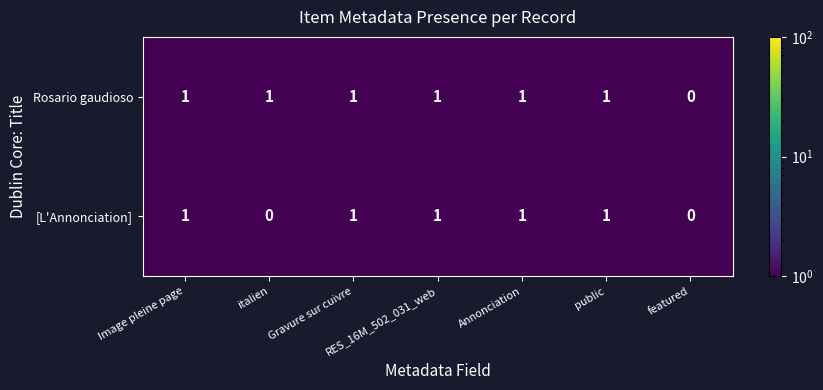

Is the value of [L'Annonciation] at featured greater than the value of Rosario gaudioso at RES_16M_502_031_web?

No